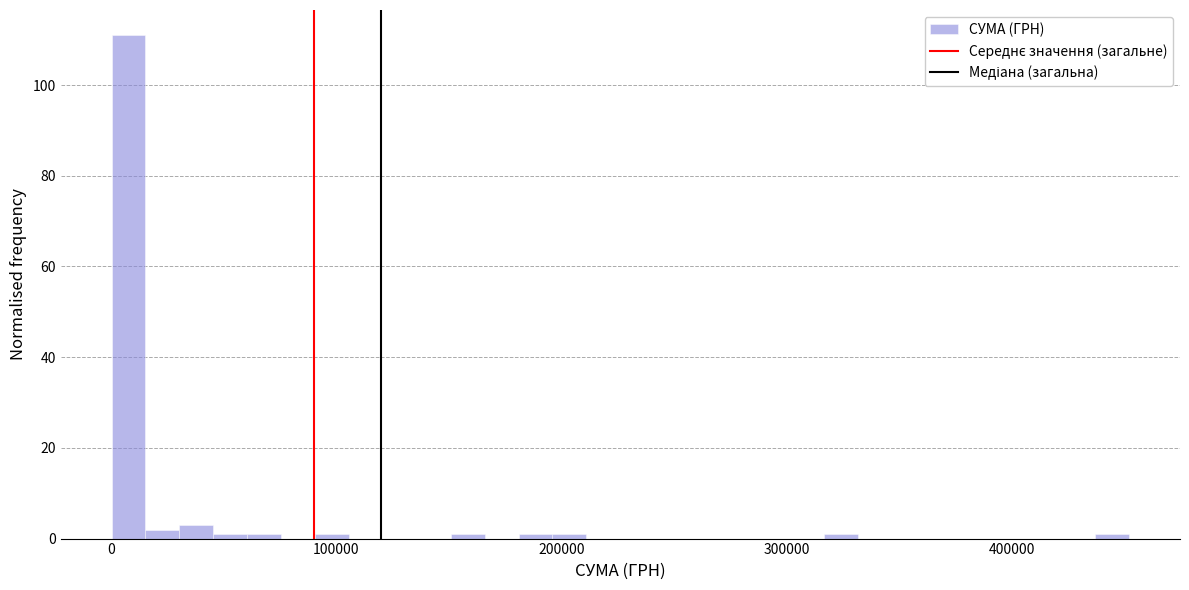

Read against the x-axis, roughly where is the centre of the tallest bar?

10000